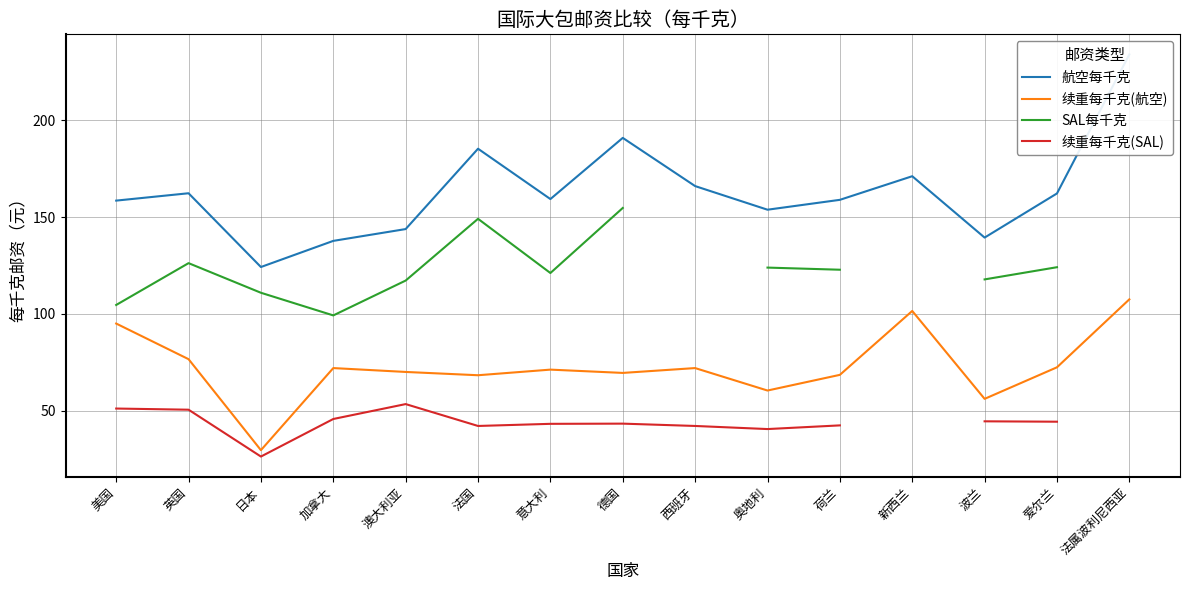

Which category has the highest value in the 续重每千克(航空) series?

法属波利尼西亚